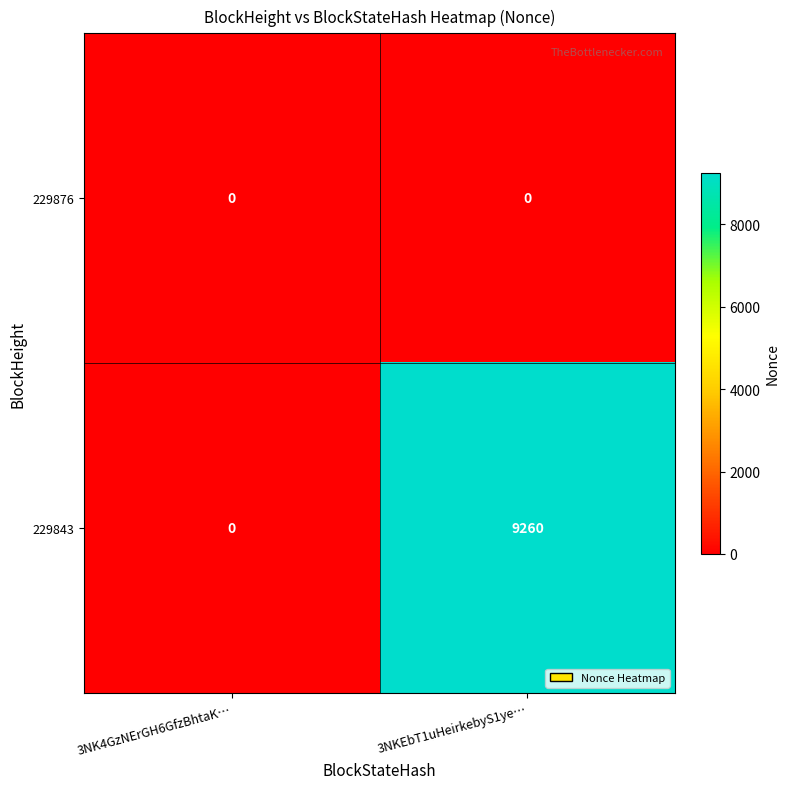

Which series has the largest total across all categories?

229843